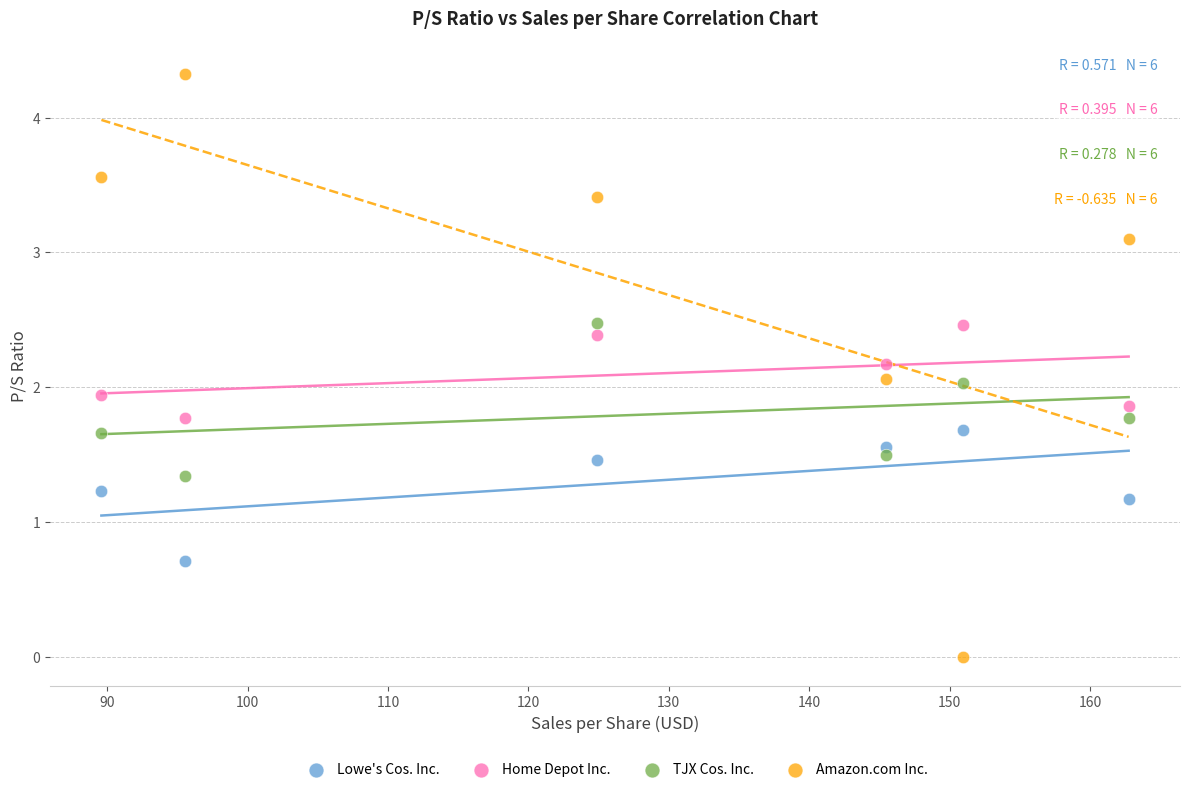

In the TJX Cos. Inc. series, what Y value is closest to 1?

1.3